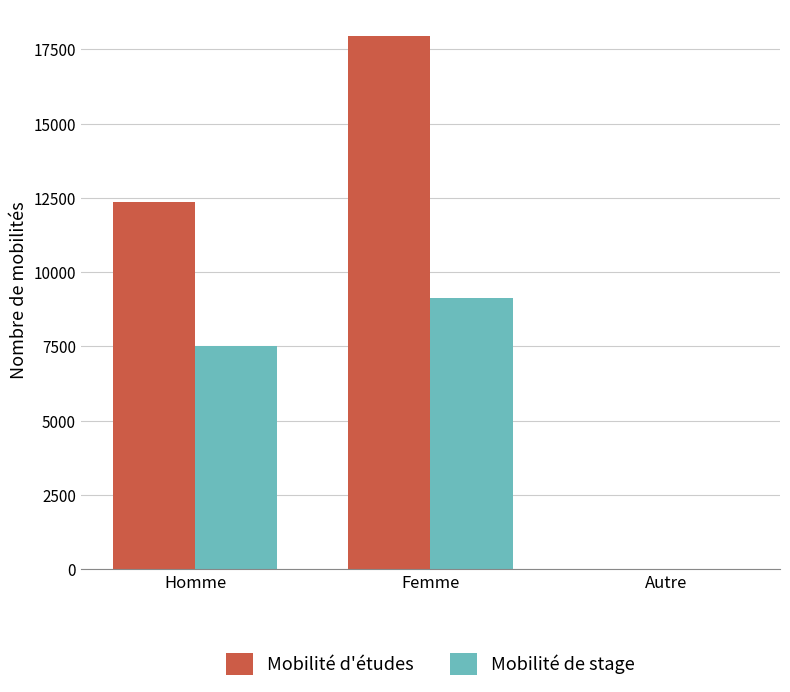

Which series changed the most between Homme and Autre?

Mobilité d'études